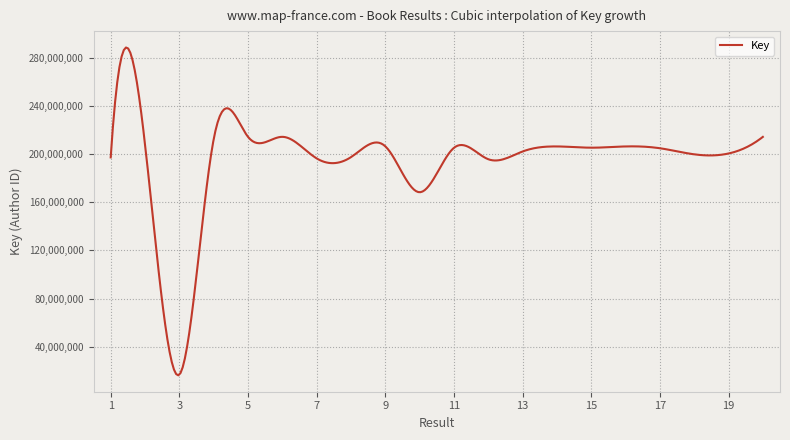

Is this an area chart (filled region under the line)?

No